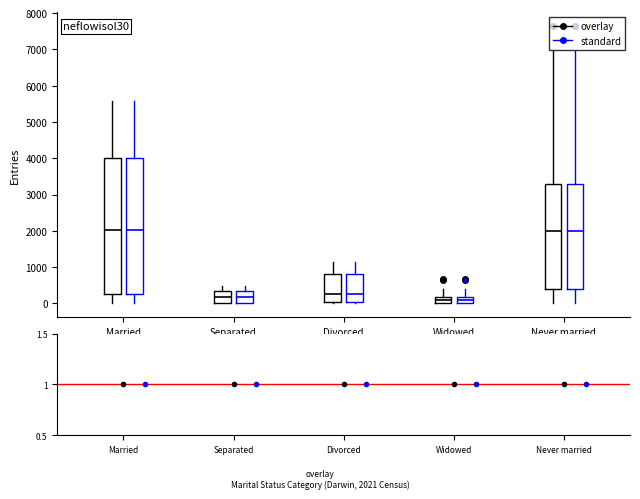

Reading left to right, transcribe this box plot: for each box, give where its median line is, the range the box spans, and where its two whiskers end, as read against the y-axis. The values are not printed on the chart, so give them approximately, as read against the axis.

Married (overlay): median 2000, box 300 to 4000, whiskers 0 to 5600
Married (standard): median 2000, box 300 to 4000, whiskers 0 to 5600
Separated (overlay): median 200, box 0 to 300, whiskers 0 to 500
Separated (standard): median 200, box 0 to 300, whiskers 0 to 500
Divorced (overlay): median 300, box 0 to 800, whiskers 0 (just below the box's lower edge) to 1100
Divorced (standard): median 300, box 0 to 800, whiskers 0 (just below the box's lower edge) to 1100
Widowed (overlay): median 100, box 0 to 200, whiskers 0 to 400
Widowed (standard): median 100, box 0 to 200, whiskers 0 to 400
Never married (overlay): median 2000, box 400 to 3300, whiskers 0 to 6900
Never married (standard): median 2000, box 400 to 3300, whiskers 0 to 6900